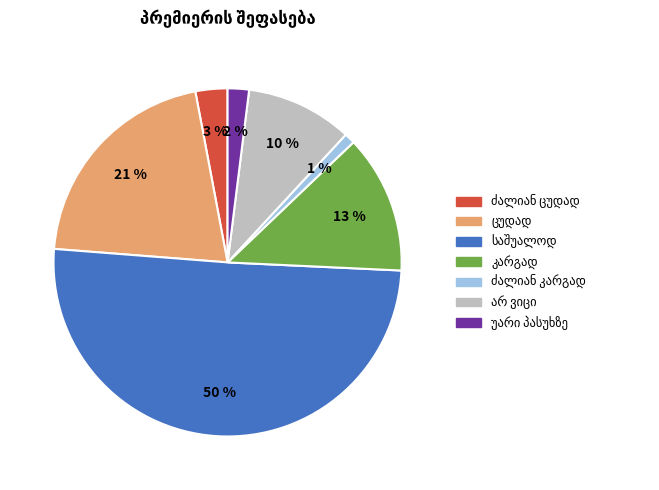

To the nearest percent, what is the average slice percentage?

14%